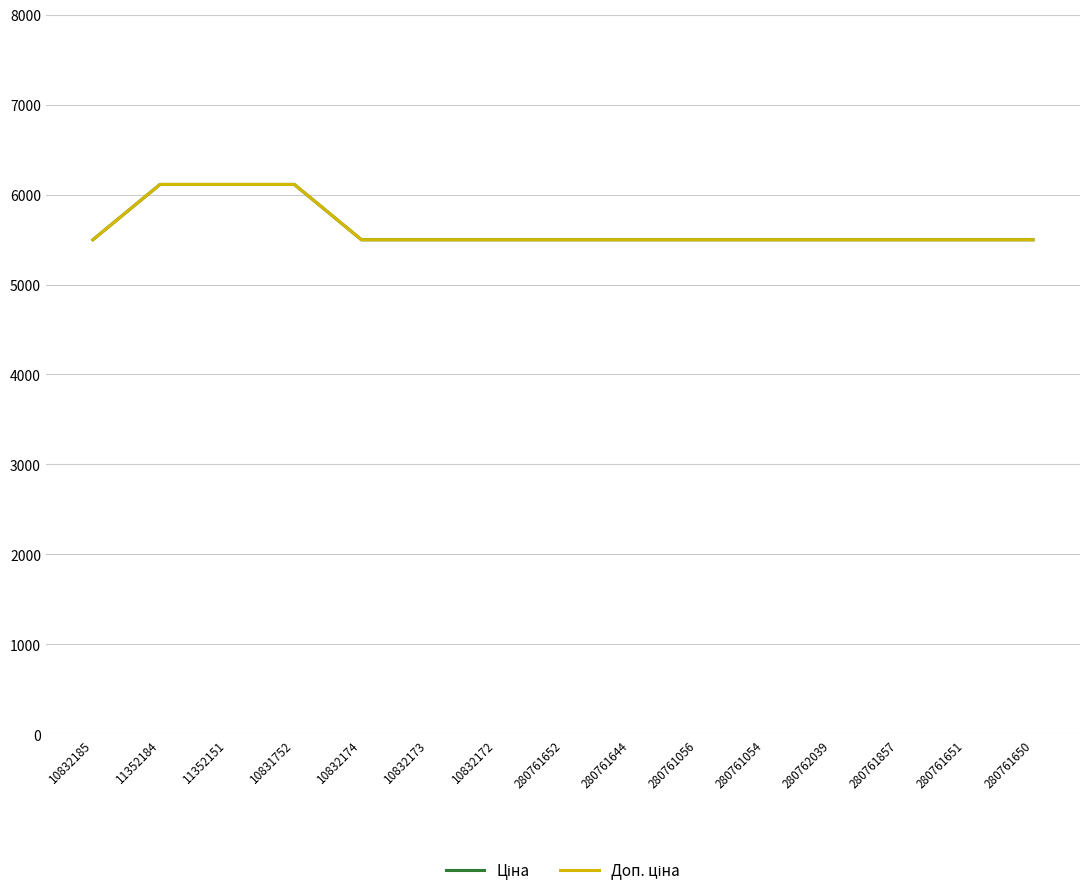

How many lines are shown in the chart?

2